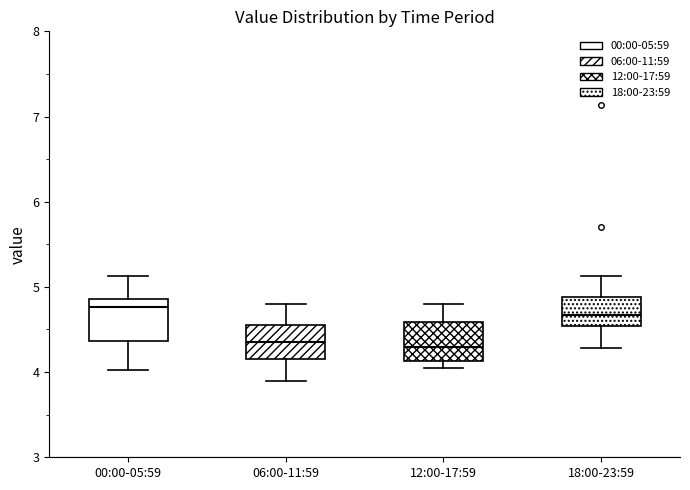

Where does the lower whisker of the box for 00:00-05:59 end on the y-axis? The values are not printed on the chart, so give them approximately, as read against the axis.

4.0